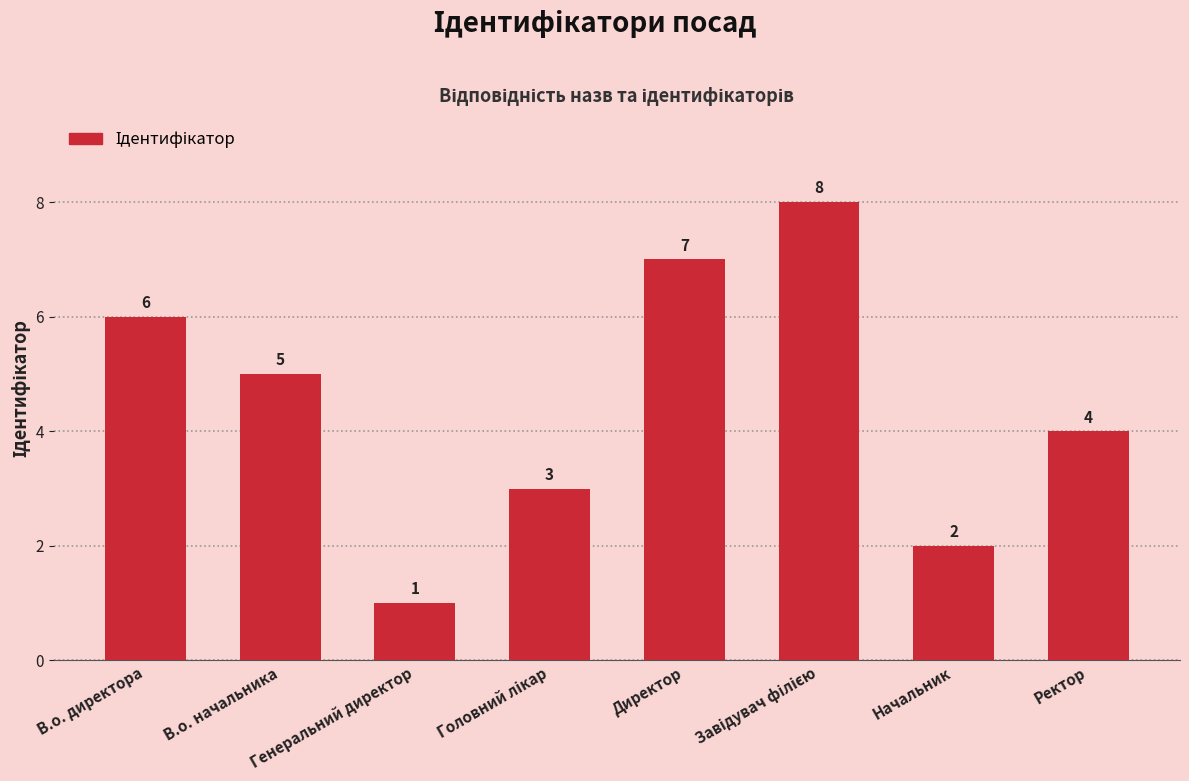

How many data points does each series have?

8